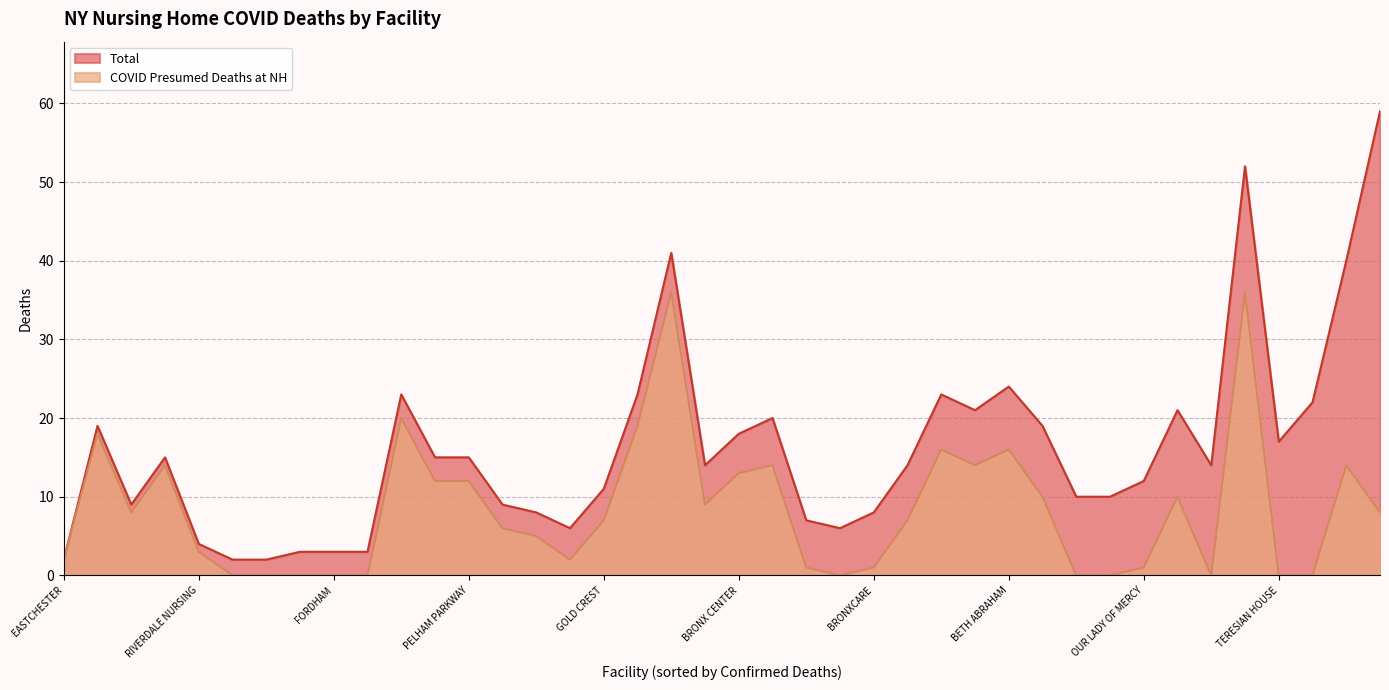

Between DAUGHTERS OF SARAH and FIELDSTON LODGE, which series saw the biggest shift?

COVID Presumed Deaths at NH